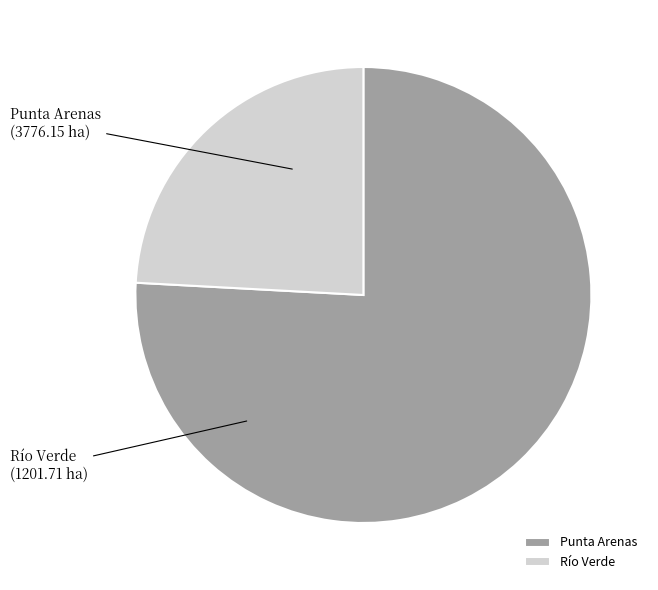

Is the sum of Río Verde and Punta Arenas greater than half?

Yes